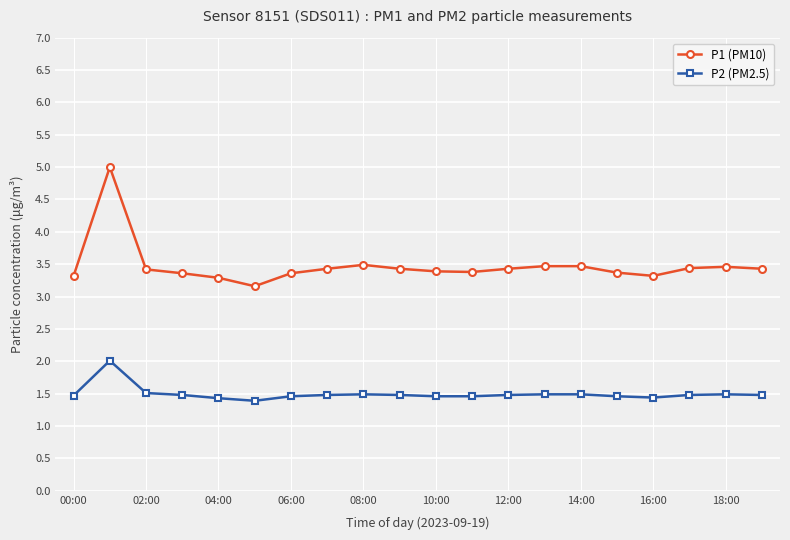

What is the difference between the maximum and minimum values in the P1 (PM10) series?

1.8